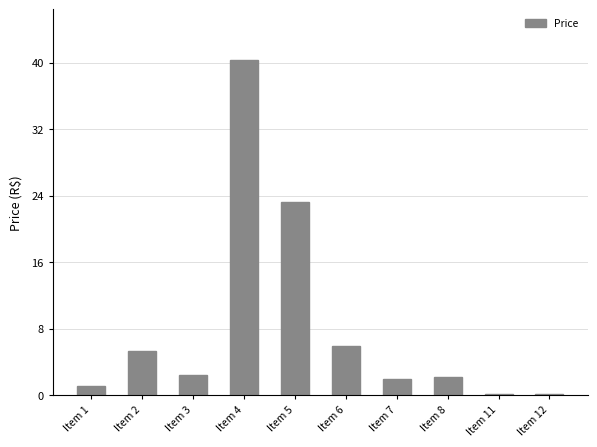

Approximately how many times larger is the value at Item 7 compared to Item 1?

1.6